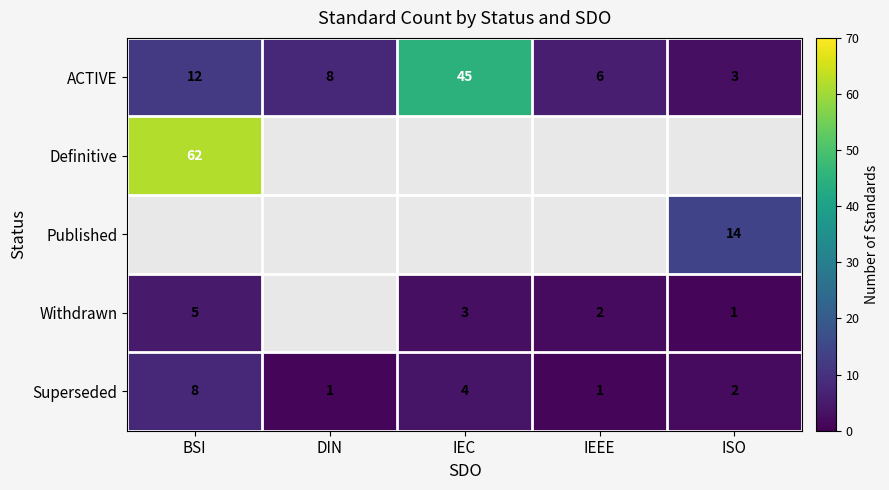

What is the difference between the highest and lowest values at ISO?

13.0